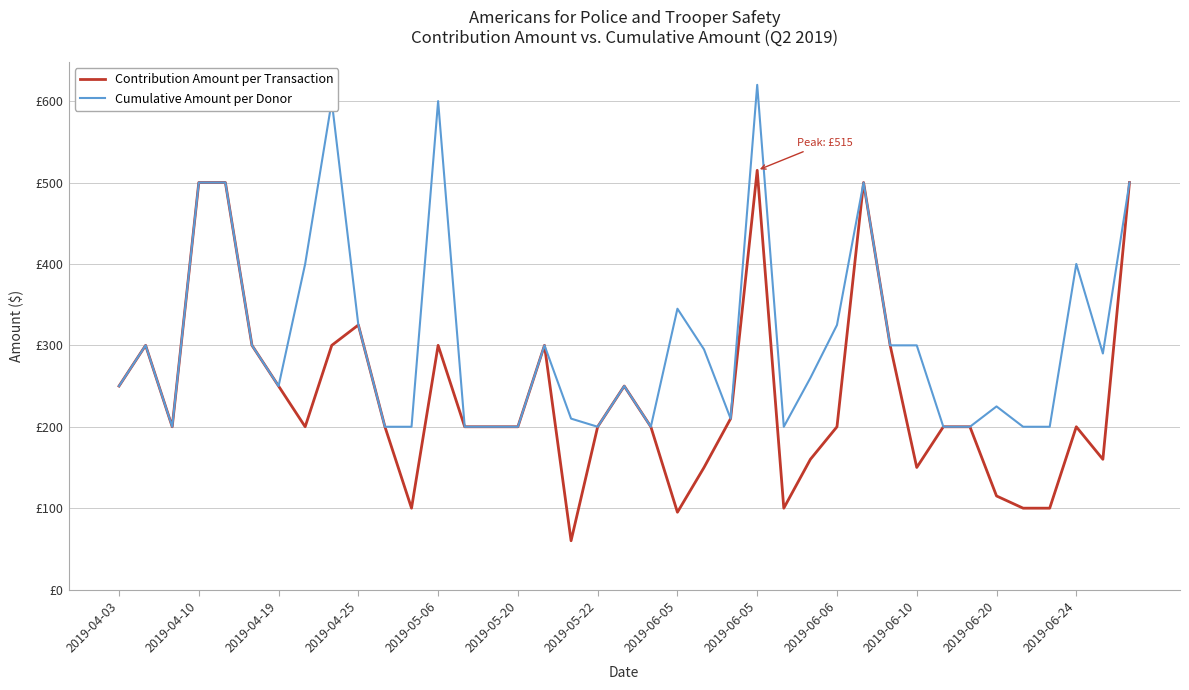

Does the chart have visible grid lines?

Yes